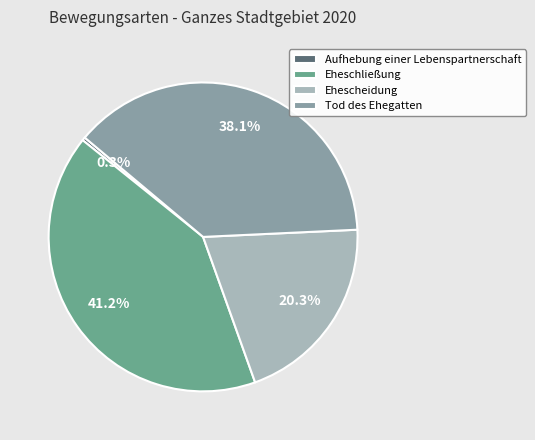

To the nearest percent, what is the difference between the Eheschließung and Tod des Ehegatten slice percentages?

3%